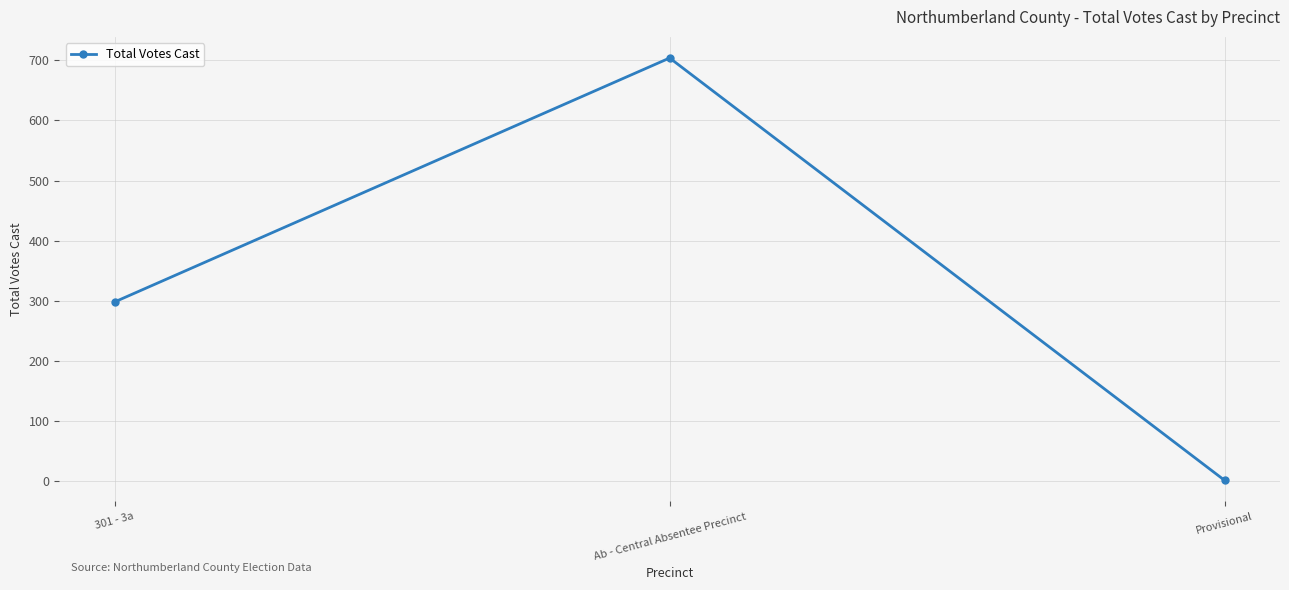

The value at 301 - 3a is 519. True or false?

False